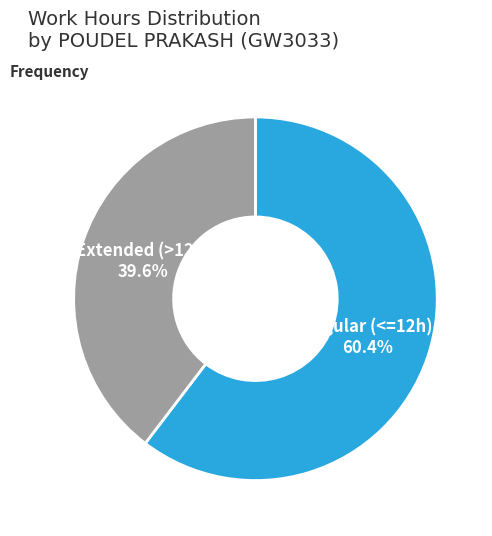

Which category has the biggest portion of the pie?

Regular (<=12h)